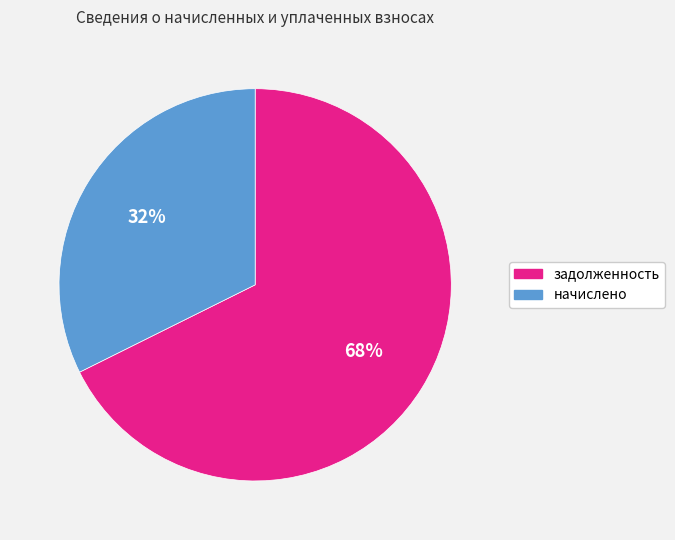

To the nearest percent, what is the average slice percentage?

50%